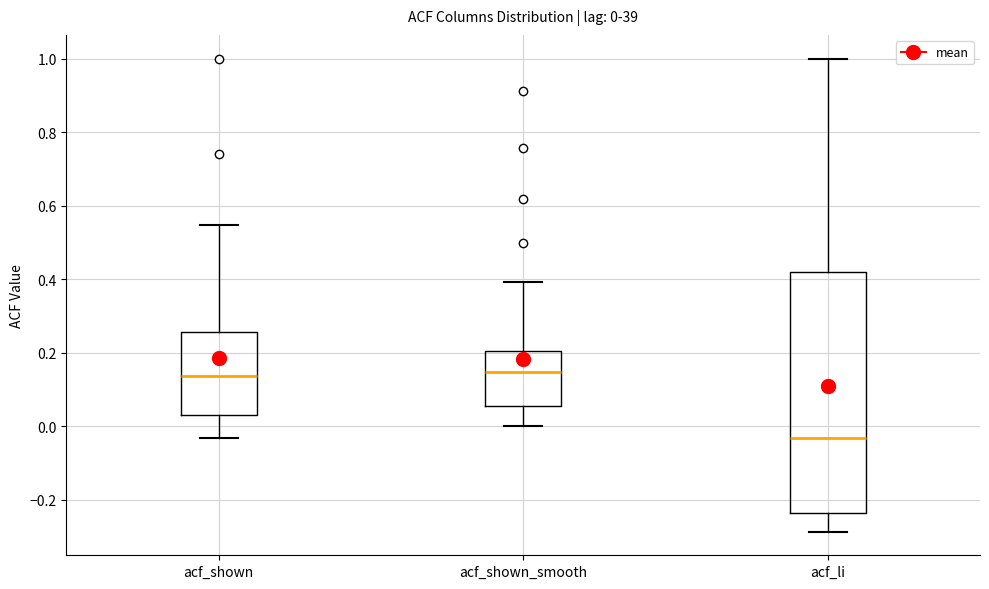

Which box is the tallest, from its lower edge to its upper edge?

acf_li